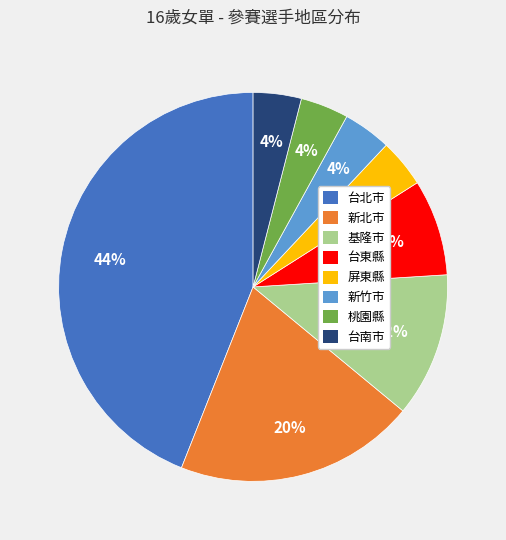

To the nearest percent, what is the difference between the 桃園縣 and 台東縣 slice percentages?

4%